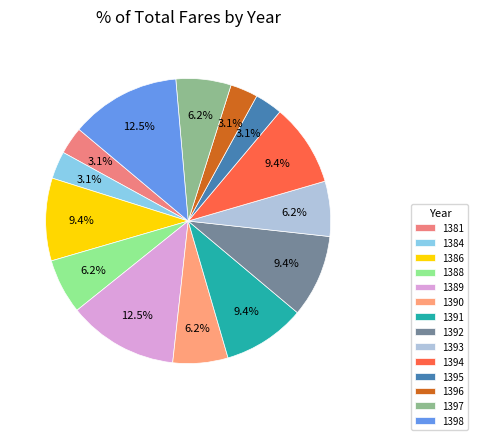

To the nearest percent, what is the average slice percentage?

7%